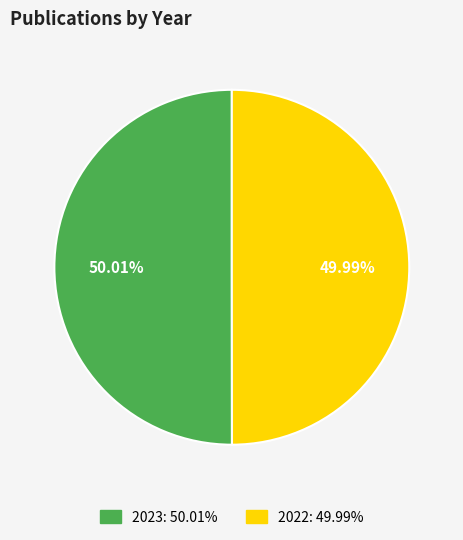

Does any single category account for the majority?

Yes